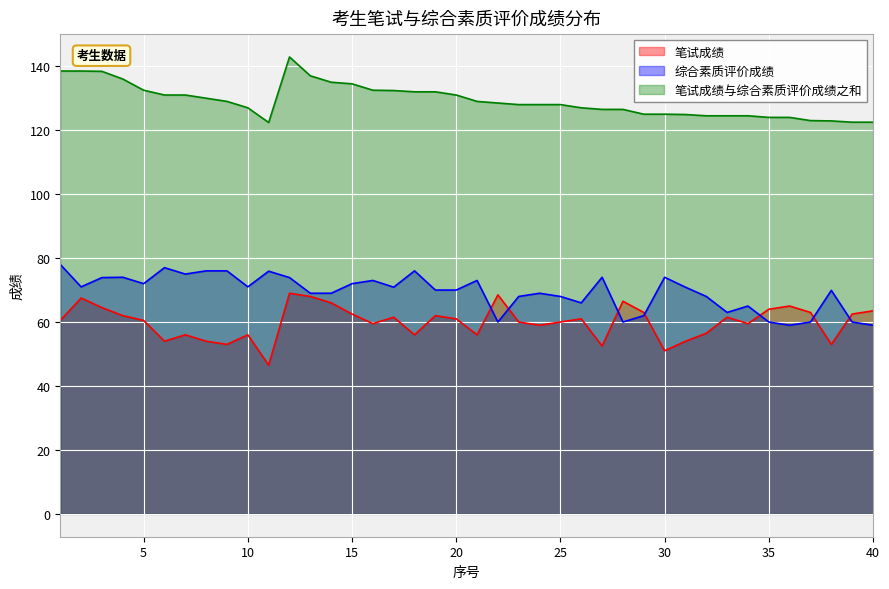

Which series has the largest range (max minus min)?

笔试成绩